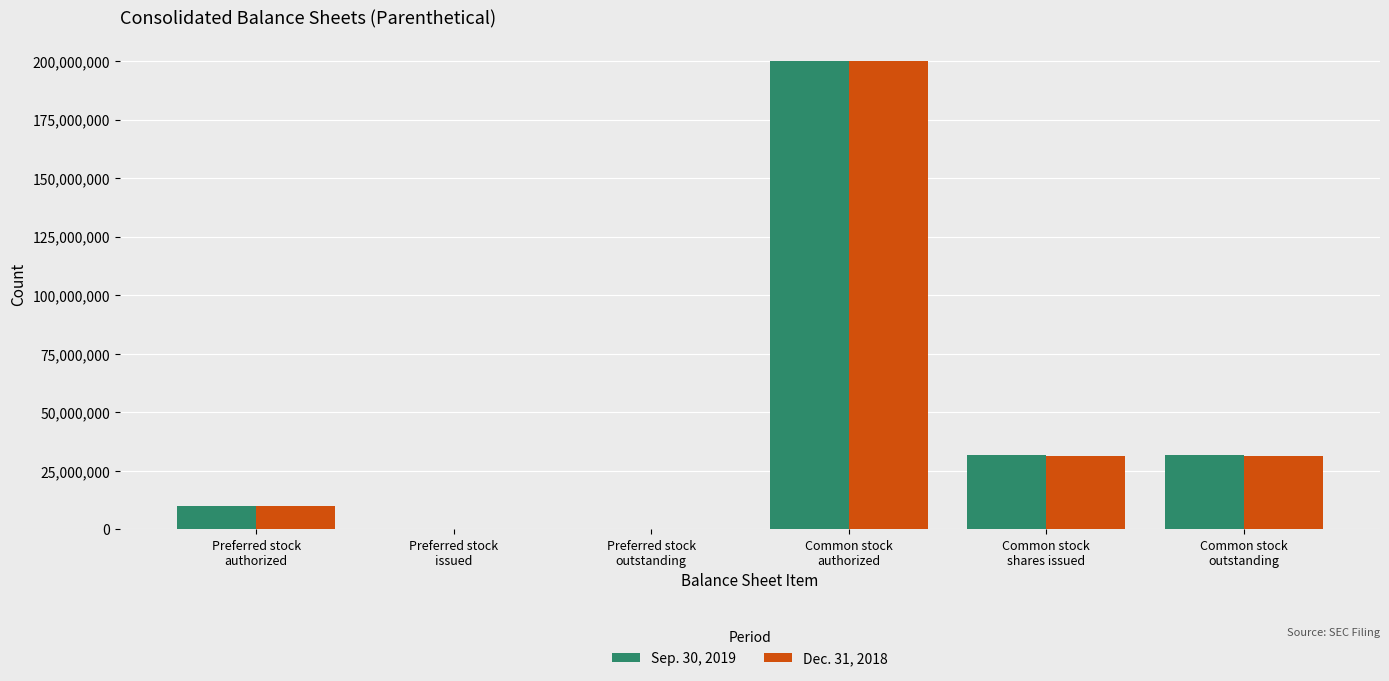

What is the maximum value shown in the chart?

200000000